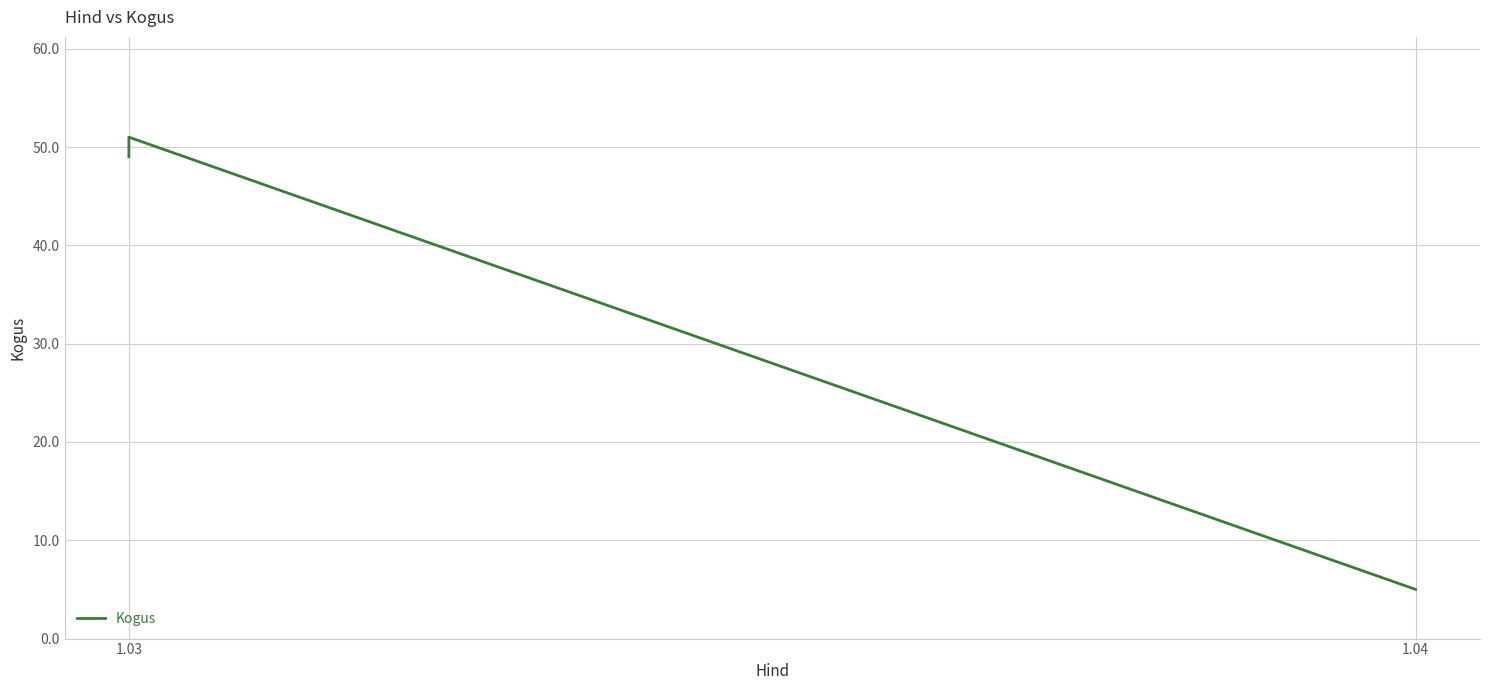

What is the ratio of the value at 1.04 to the value at 1.03?

0.1